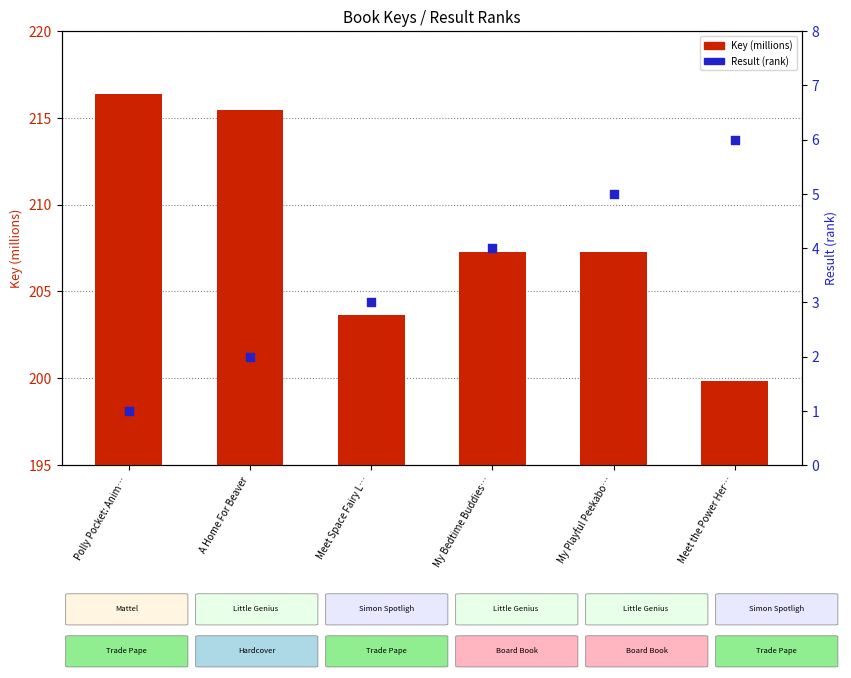

What are all the series names shown in the legend?

Key (millions), Result (rank)